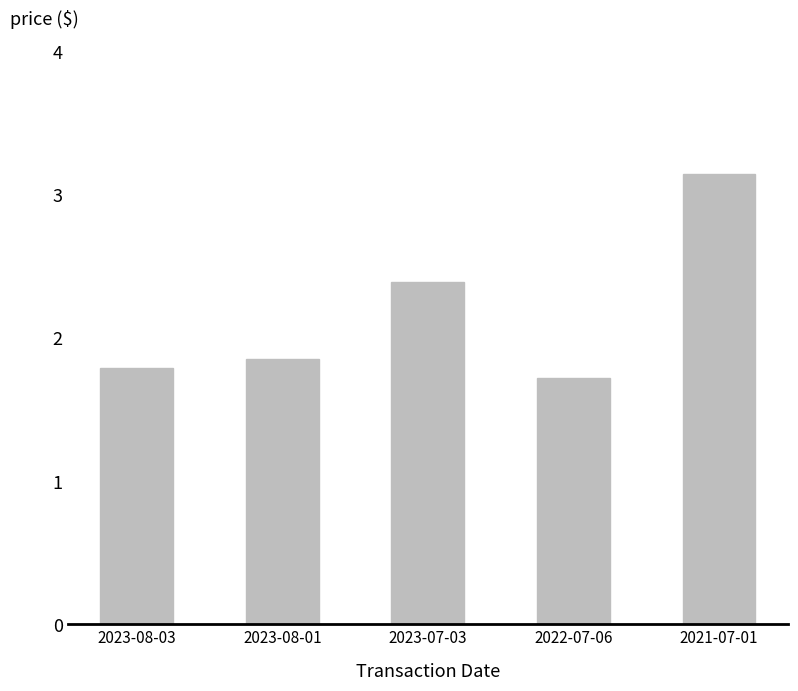

Which category has the lowest value across all series?

2022-07-06